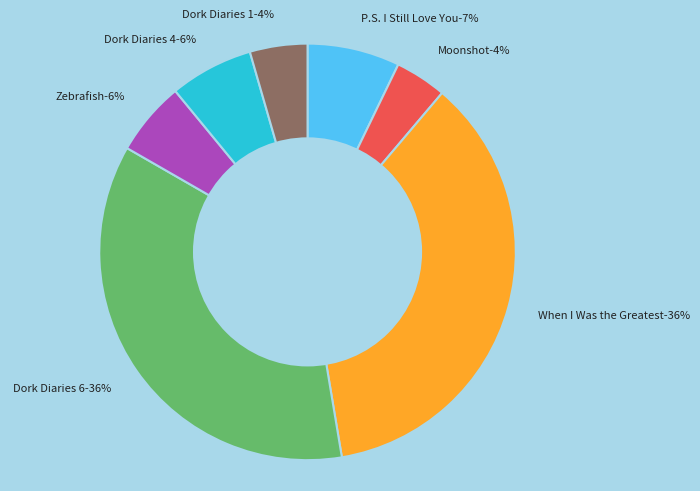

Does any single category account for the majority?

No